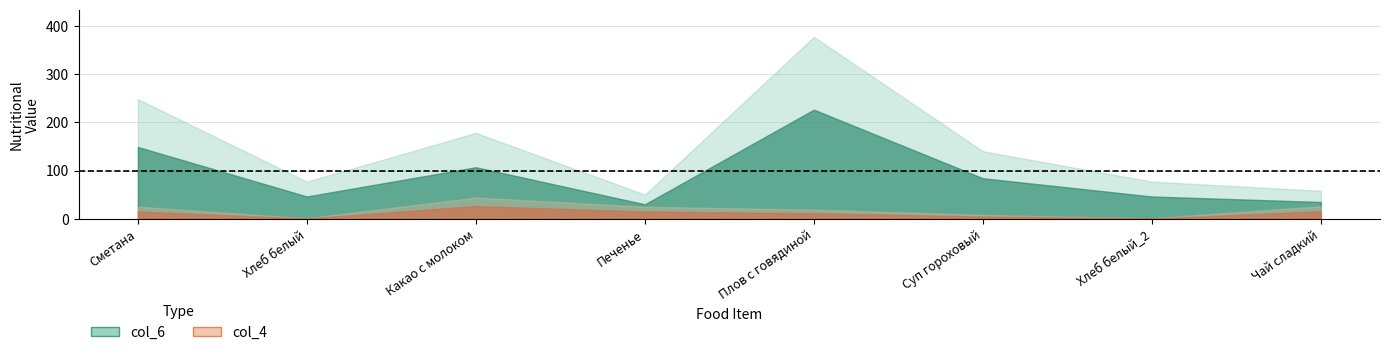

What is the value of the col_4 point at the 3rd from the left?

44